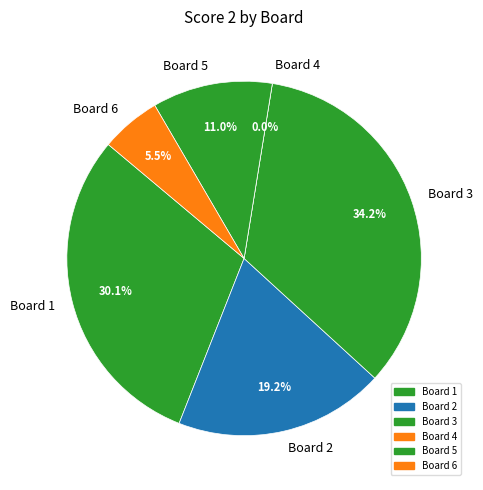

To the nearest percent, what portion does Board 5 represent?

11%